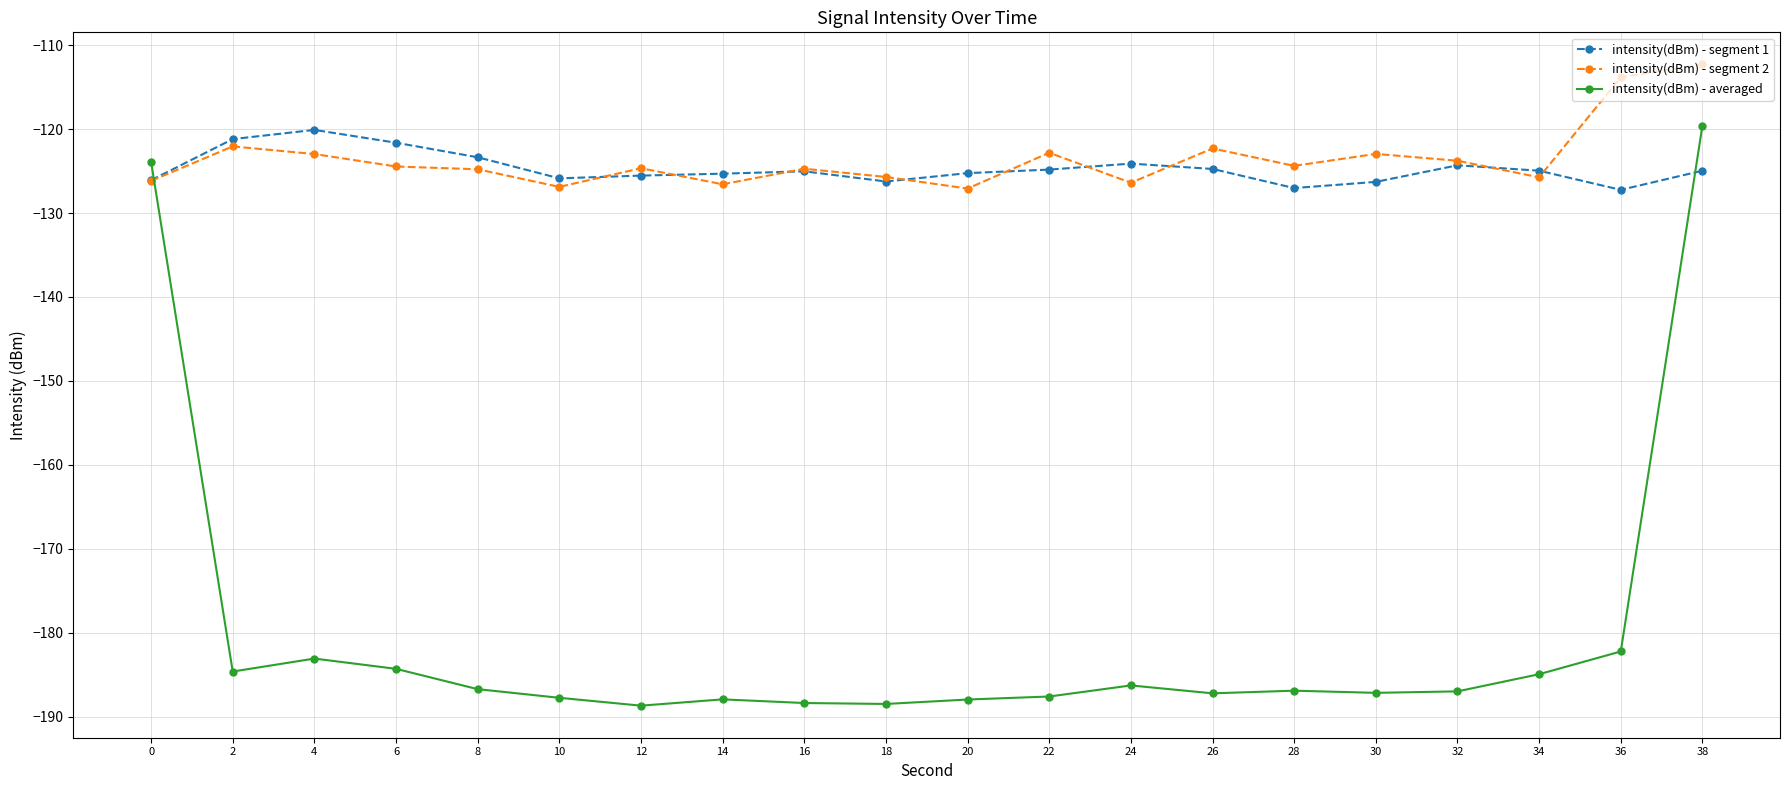

What is the difference between the maximum and minimum values in the intensity(dBm) - segment 1 series?

7.1